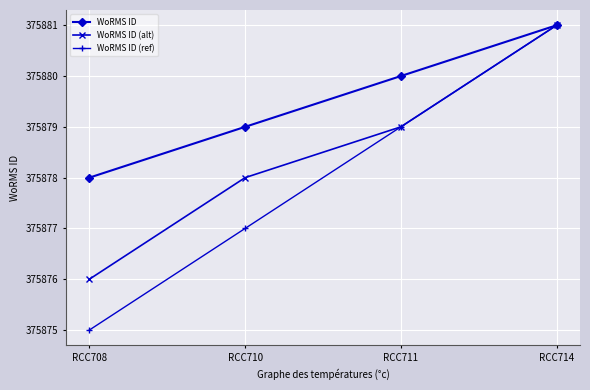

Which label corresponds to the largest value in the chart?

RCC714